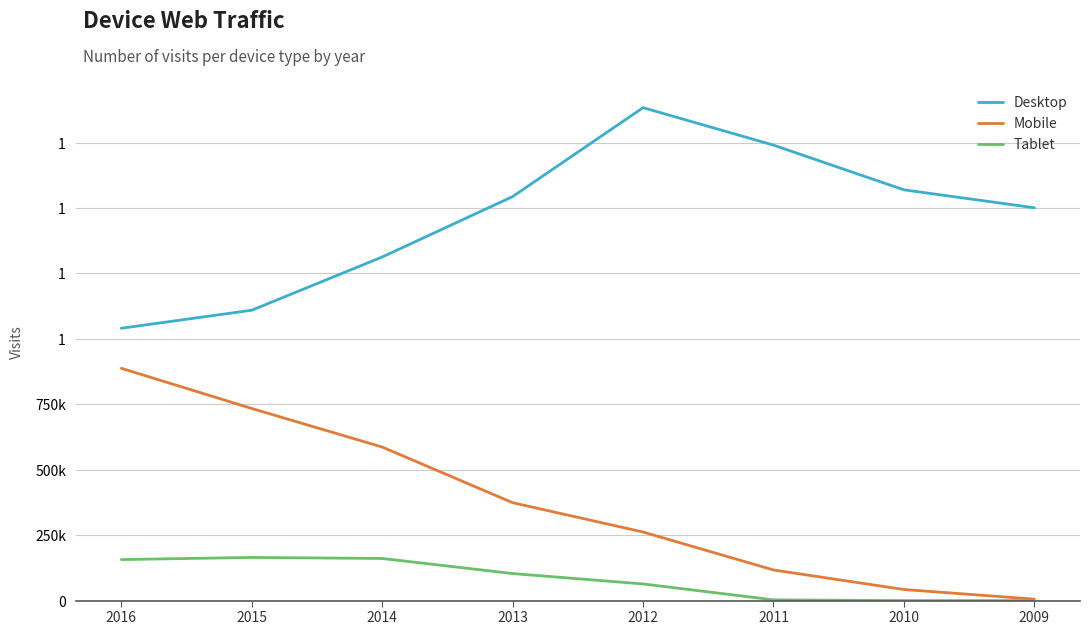

Does the chart have visible grid lines?

Yes